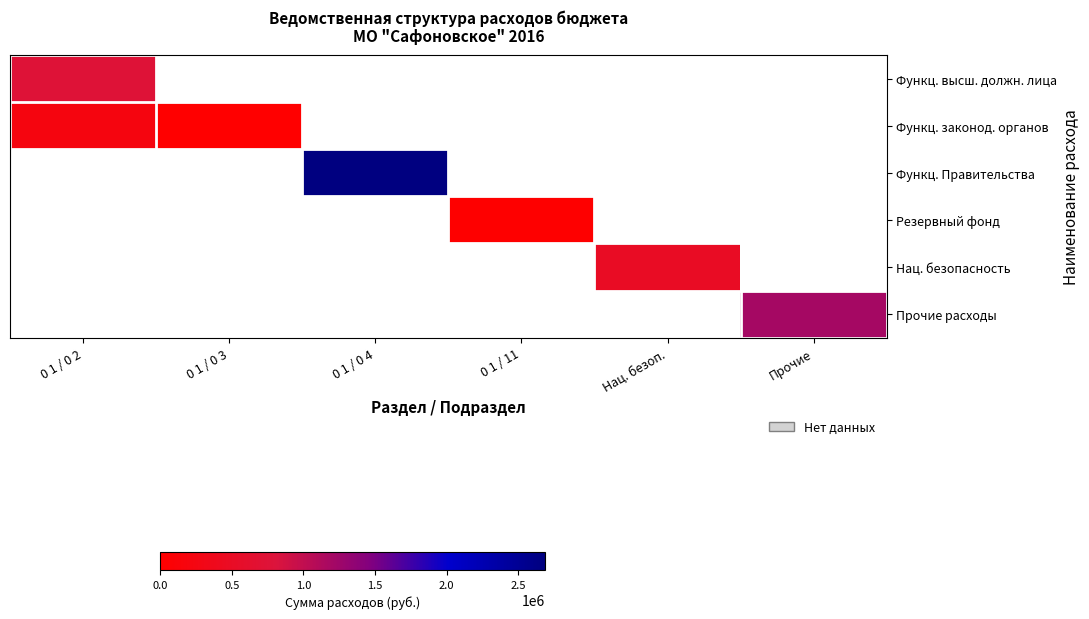

Which category has the highest value across all series?

0 1 / 0 4